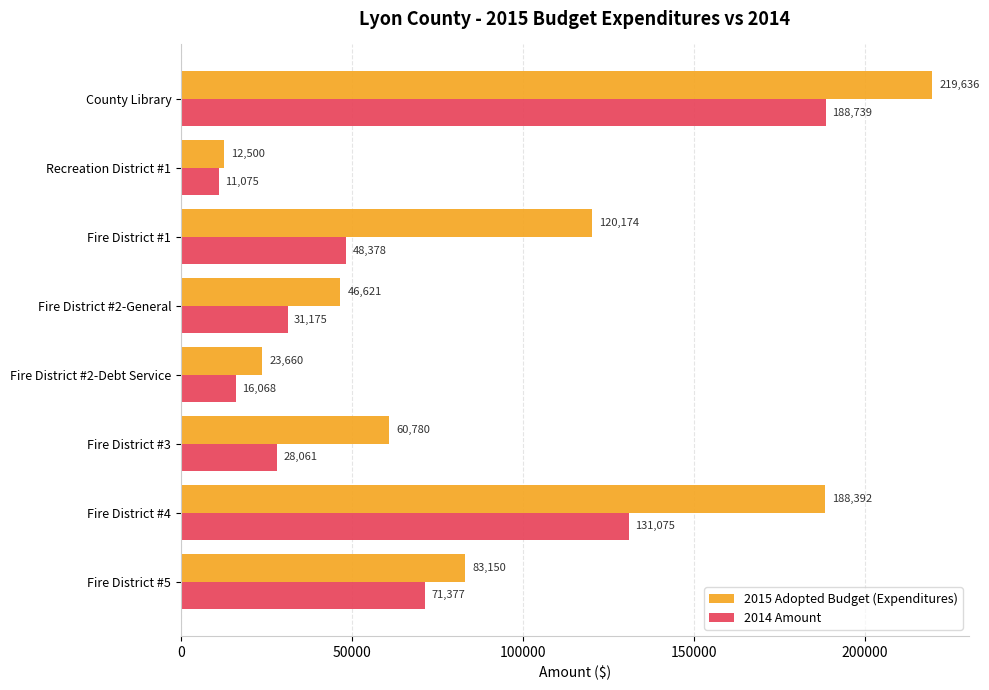

How many categories are shown in the chart?

8